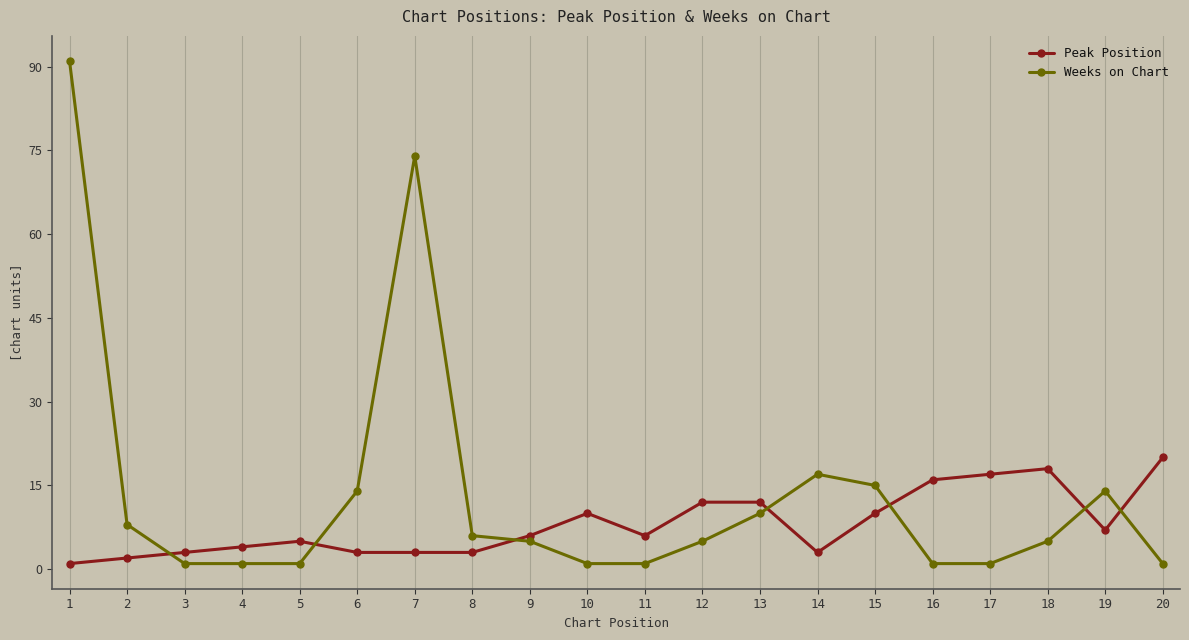

What is the highest value of the Weeks on Chart series?

91